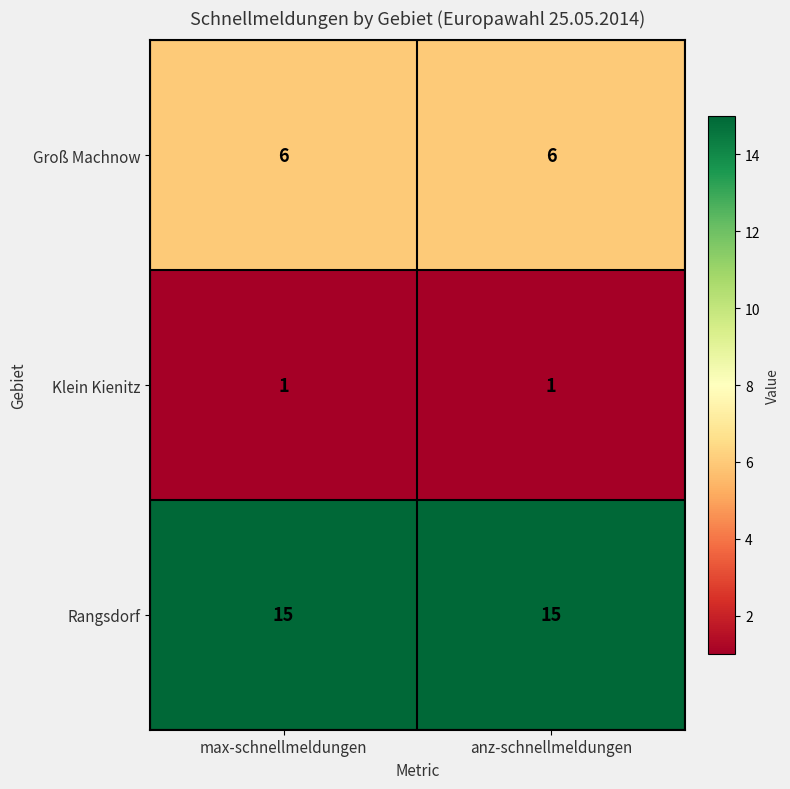

What is the approximate value of Rangsdorf at max-schnellmeldungen?

15